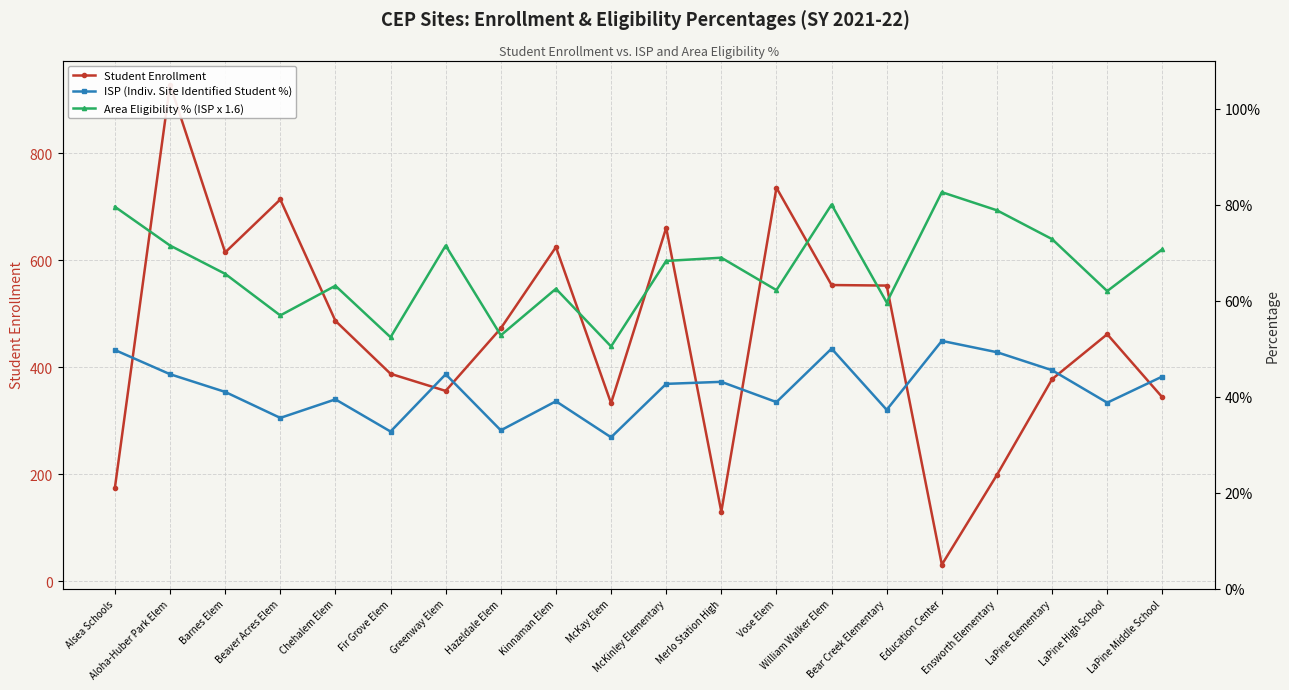

What is the approximate value of Area Eligibility % (ISP x 1.6) at LaPine Middle School?

0.7